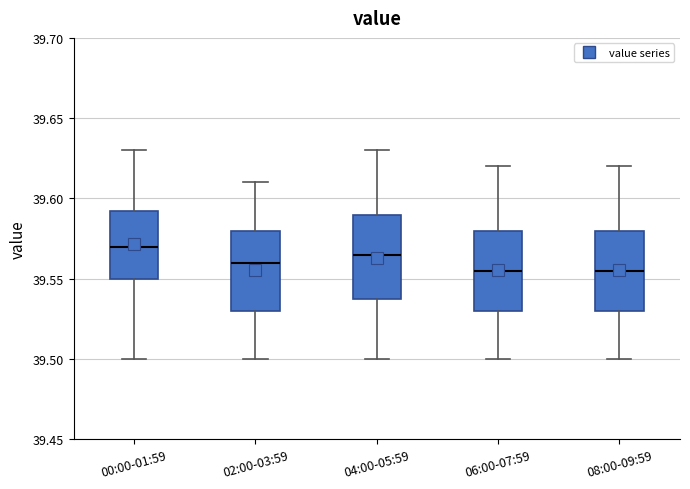

Where is the upper edge of the box for 04:00-05:59 on the y-axis? The values are not printed on the chart, so give them approximately, as read against the axis.

39.590